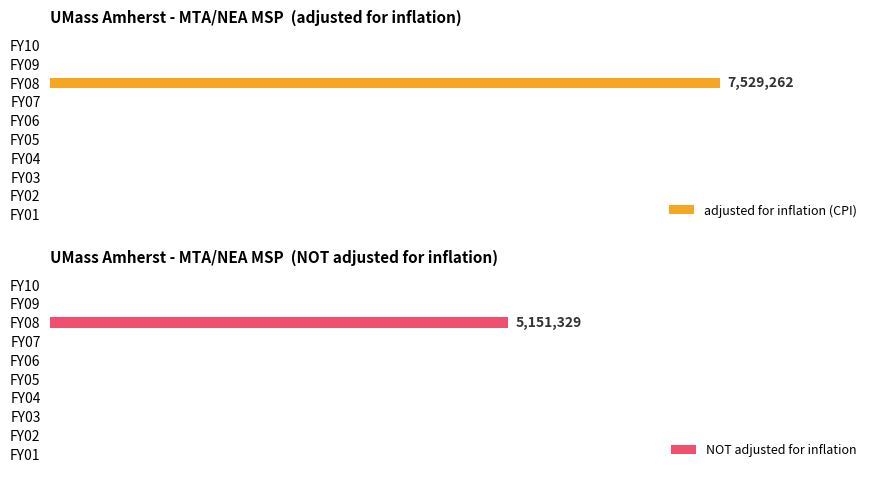

How many categories are shown in the chart?

10